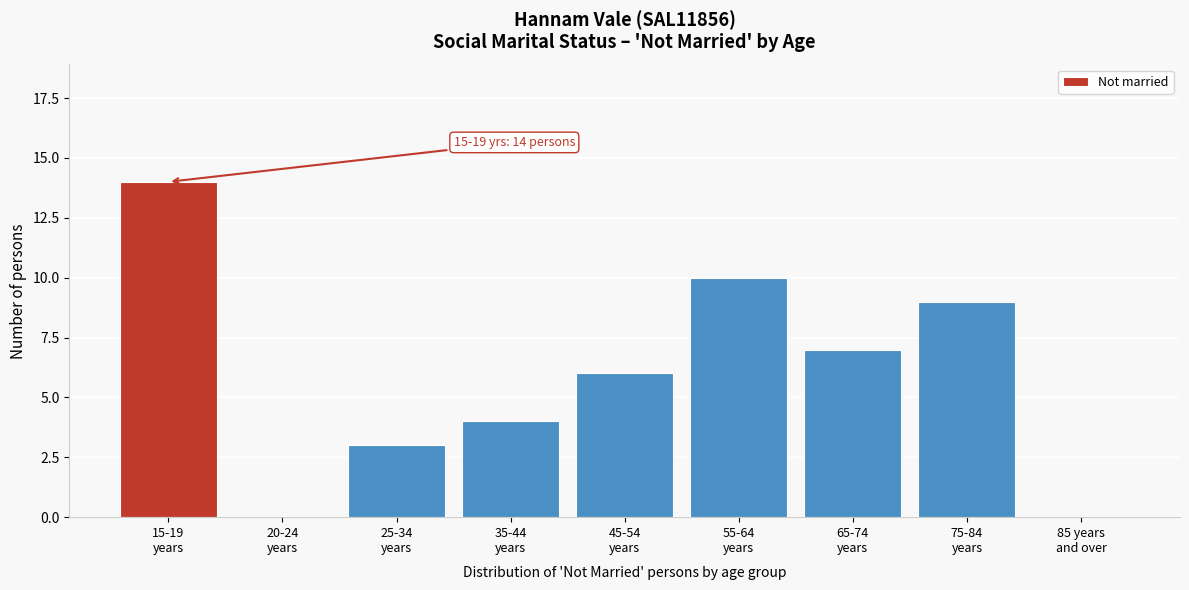

What is the maximum value shown in the chart?

14